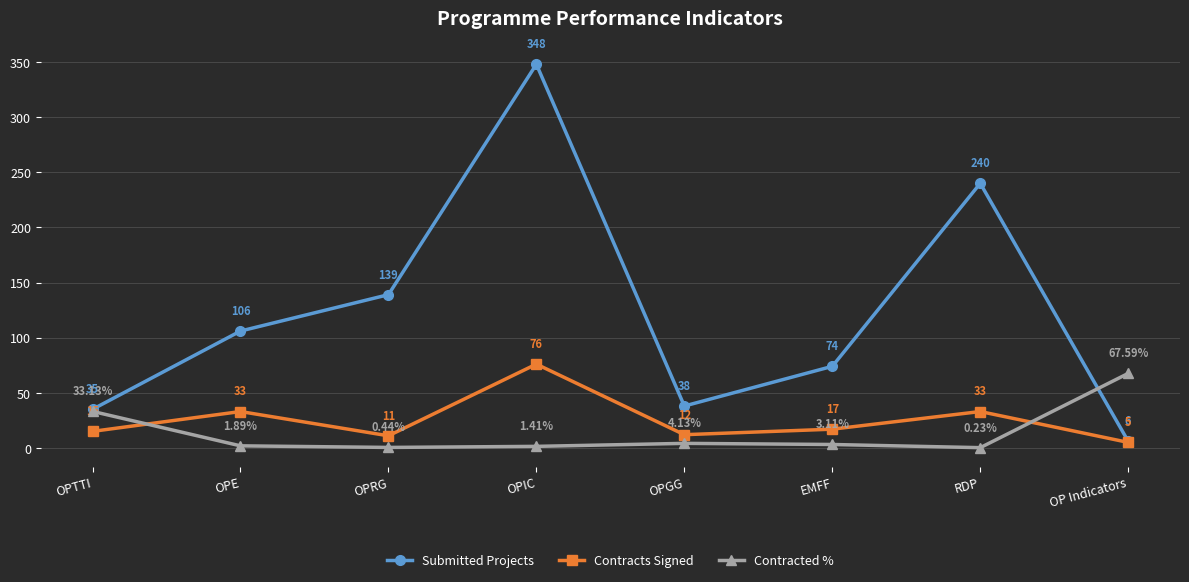

Which series has the widest spread of values?

Submitted Projects